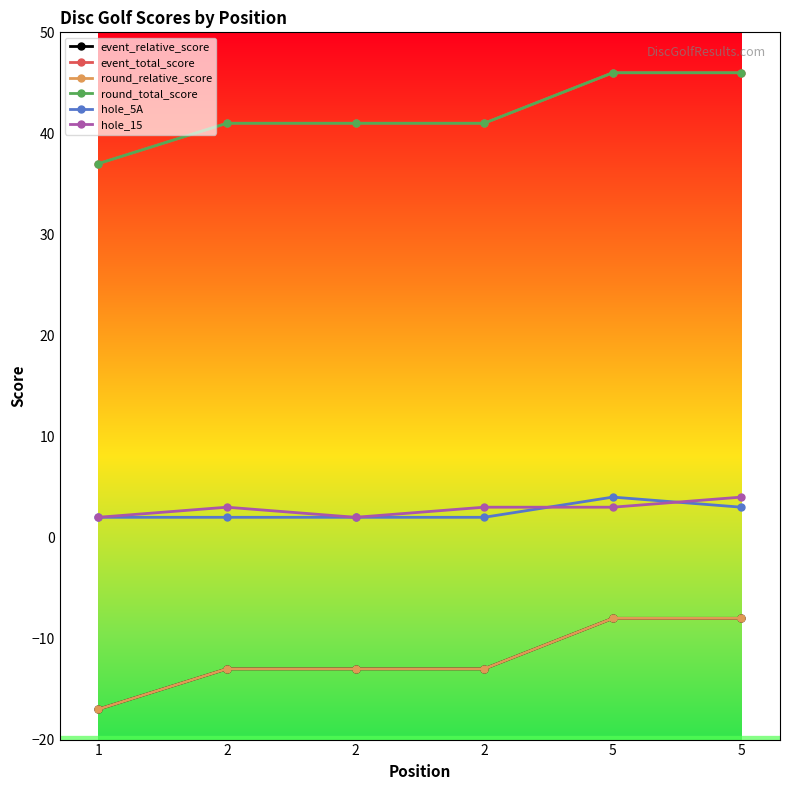

True or false: hole_5A and round_total_score cross at least once.

False